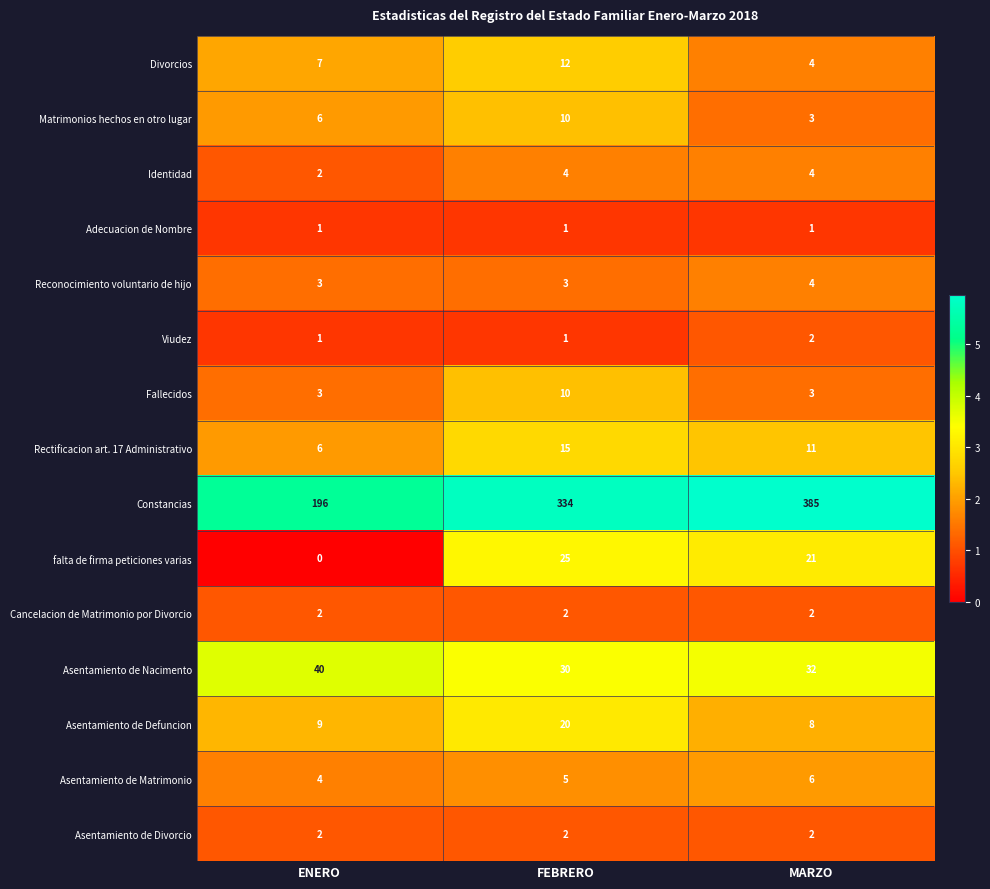

What is the difference between the highest and lowest values at MARZO?

384